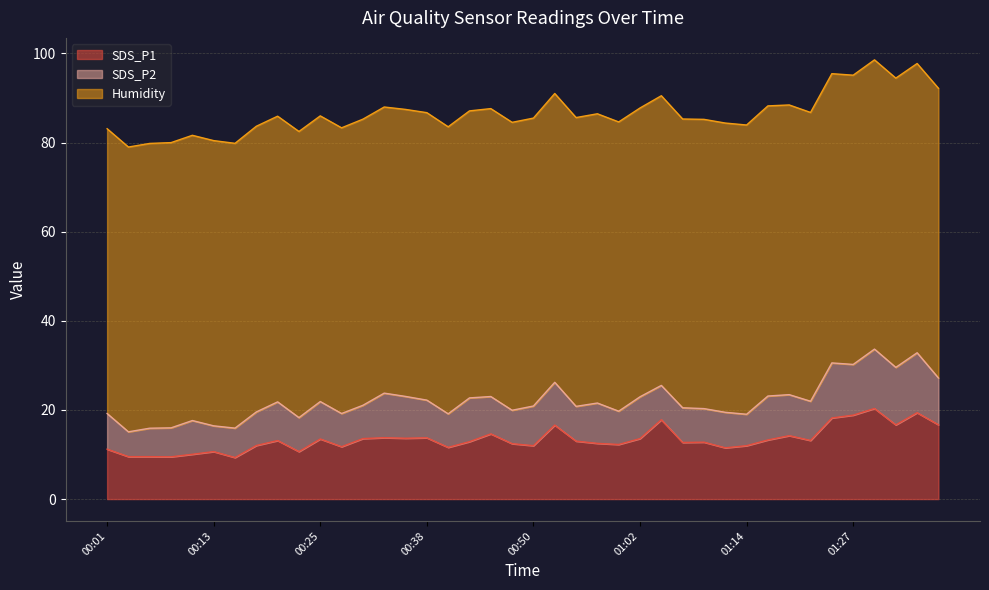

Which series has the largest total across all categories?

Humidity